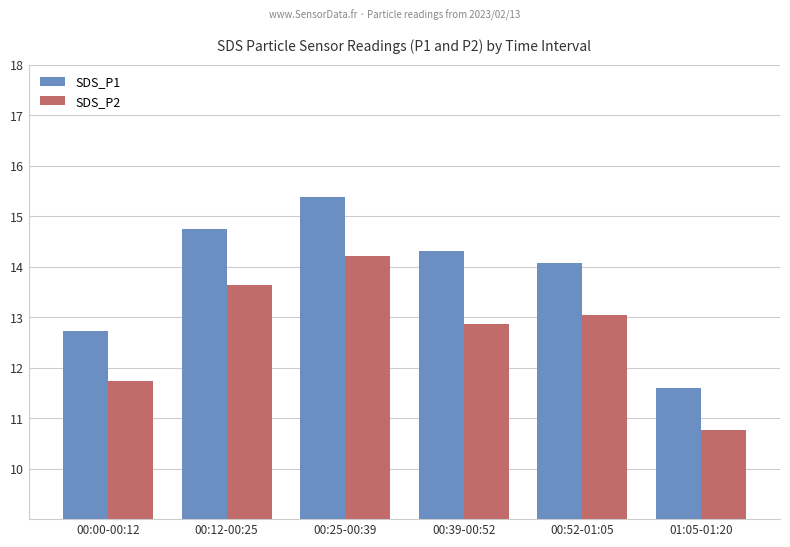

Where is SDS_P1 nearest to the value 13?

00:00-00:12